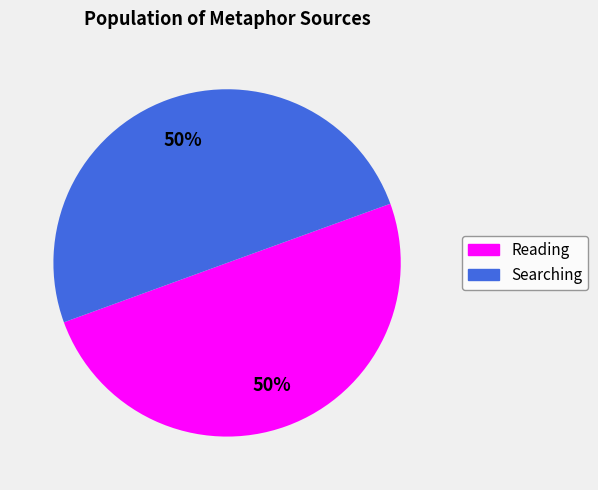

The Reading slice represents 61% of the pie. True or false?

False